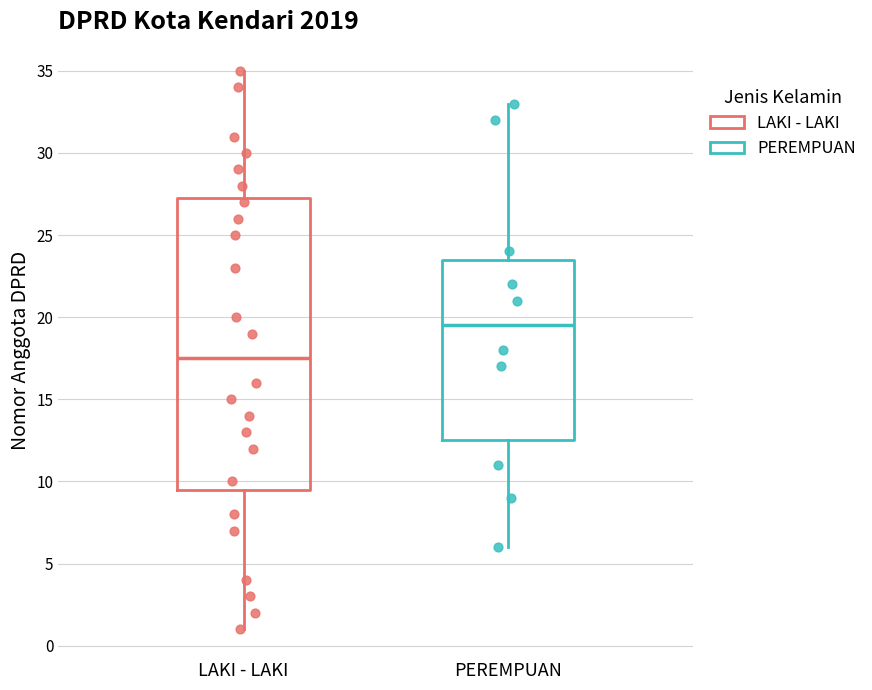

Where is the lower edge of the box for LAKI - LAKI on the y-axis? The values are not printed on the chart, so give them approximately, as read against the axis.

9.5